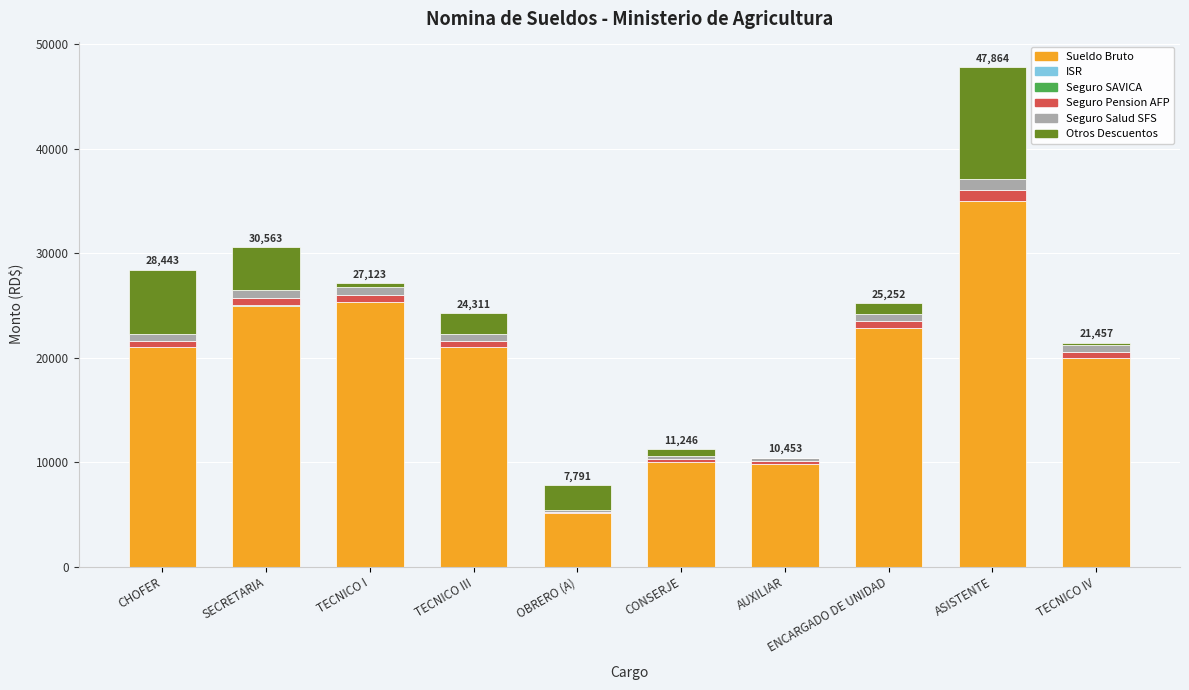

At which category is the sum across all series the highest?

ASISTENTE